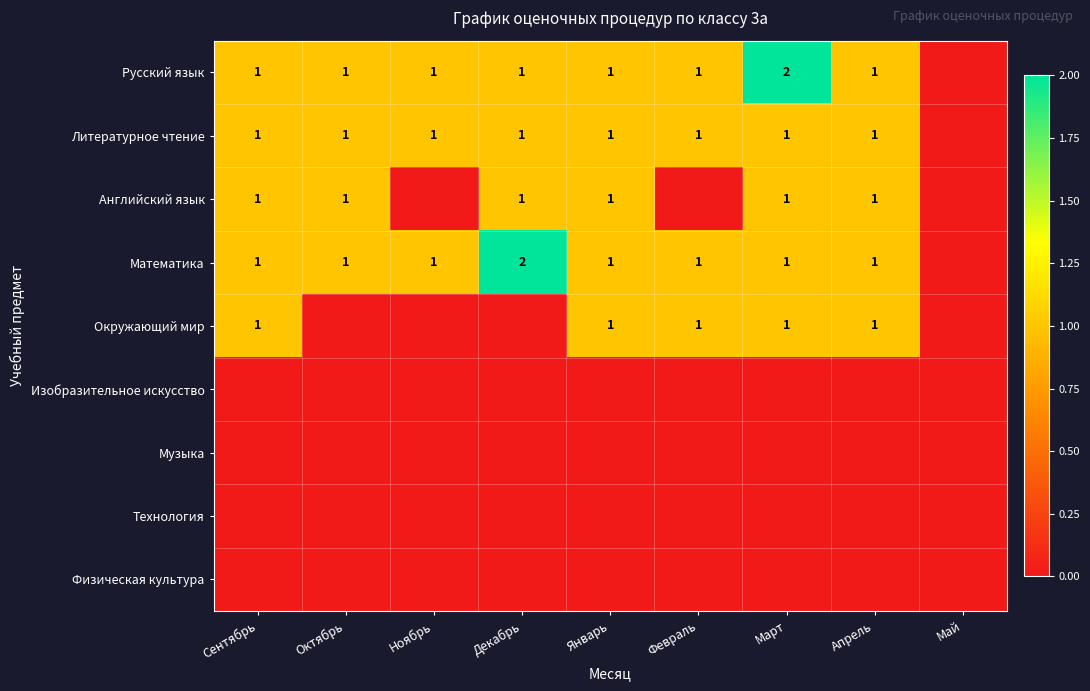

Is it true that Окружающий мир equals 1 at Март?

True